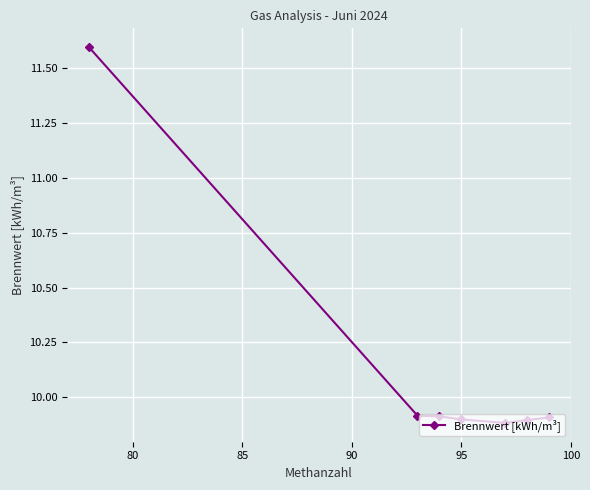

What is the value of the 3rd point from the left?

9.9